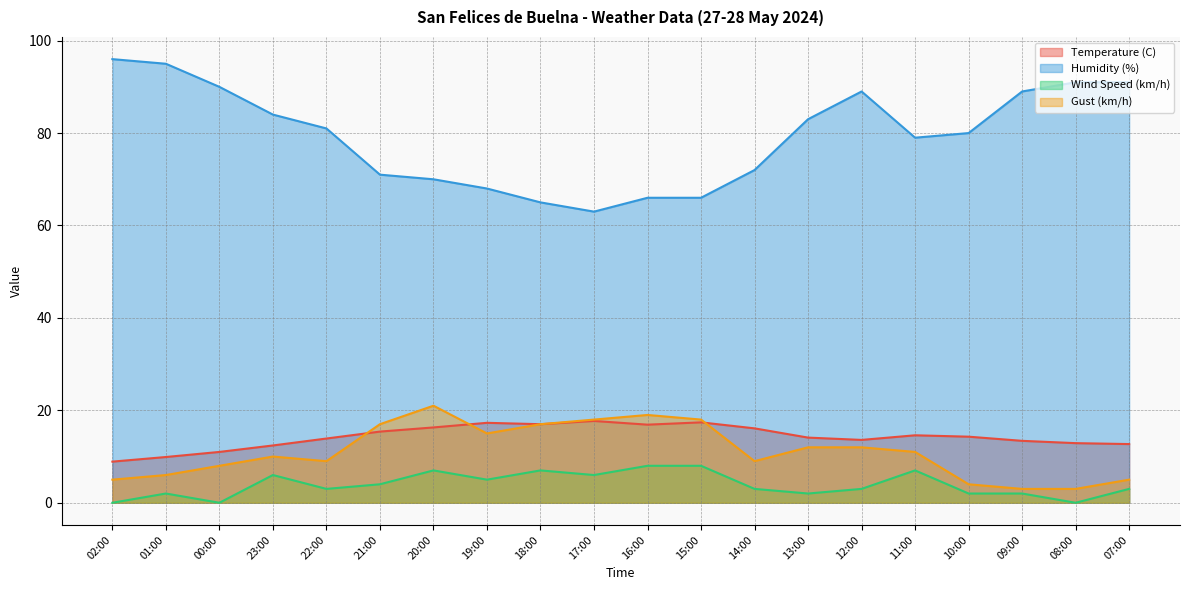

What is the label of the 3rd point from the right?

09:00